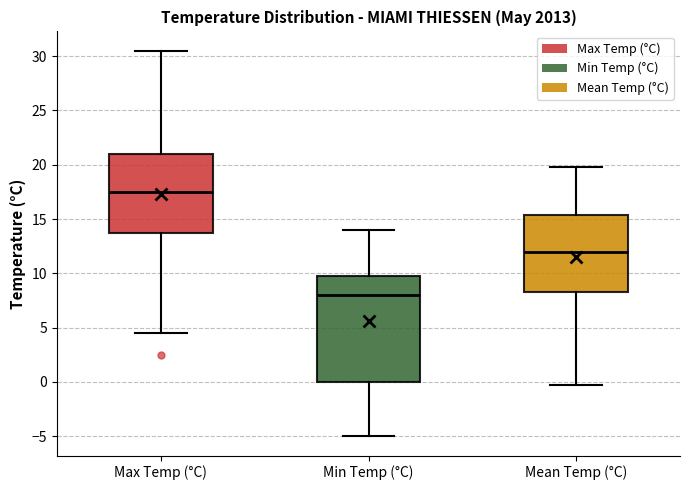

Where does the upper whisker of the box for Min Temp (°C) end on the y-axis? The values are not printed on the chart, so give them approximately, as read against the axis.

14.0